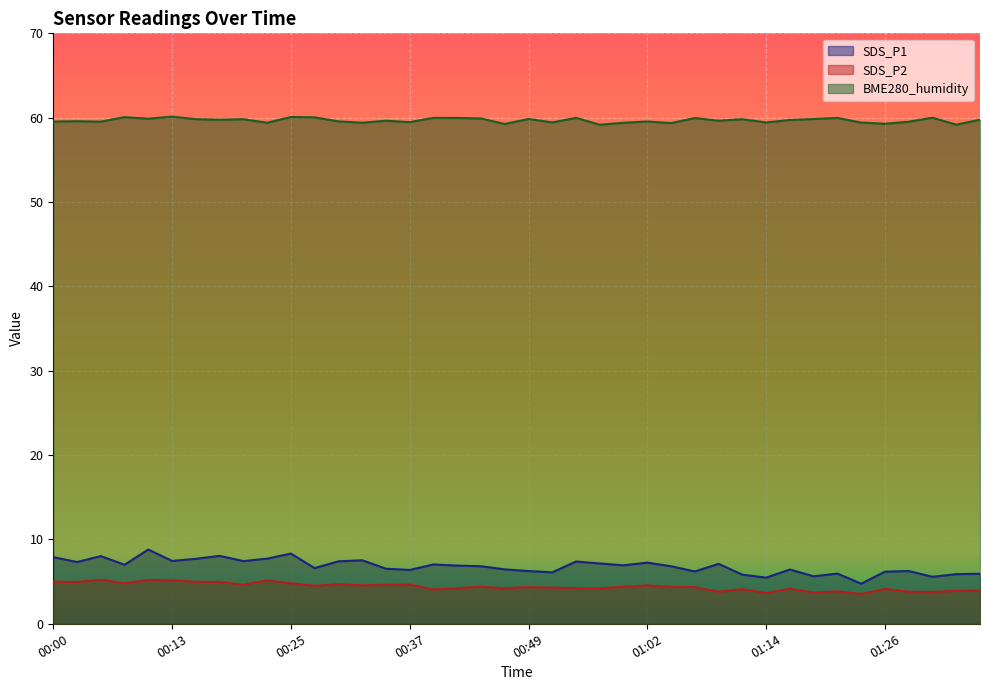

True or false: SDS_P2 has more than 2 points higher than both neighbors.

True